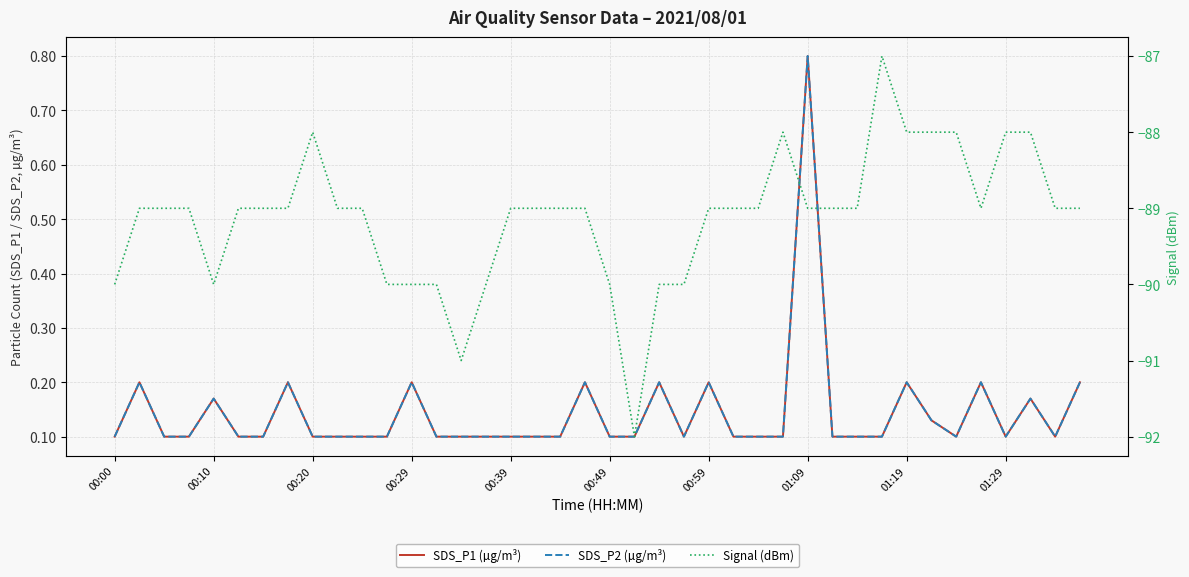

How many interior local valleys does the SDS_P1 (µg/m³) series have?

4